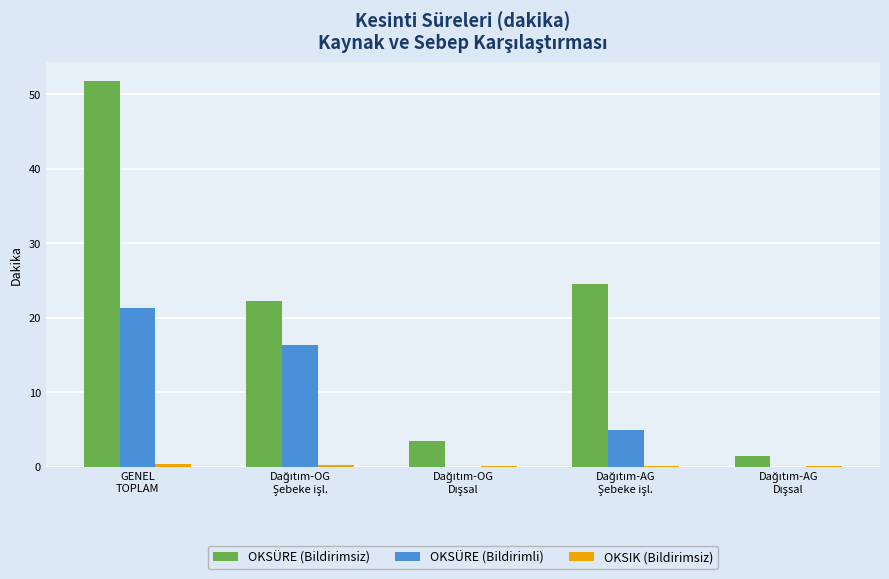

What is the maximum value shown in the chart?

51.7